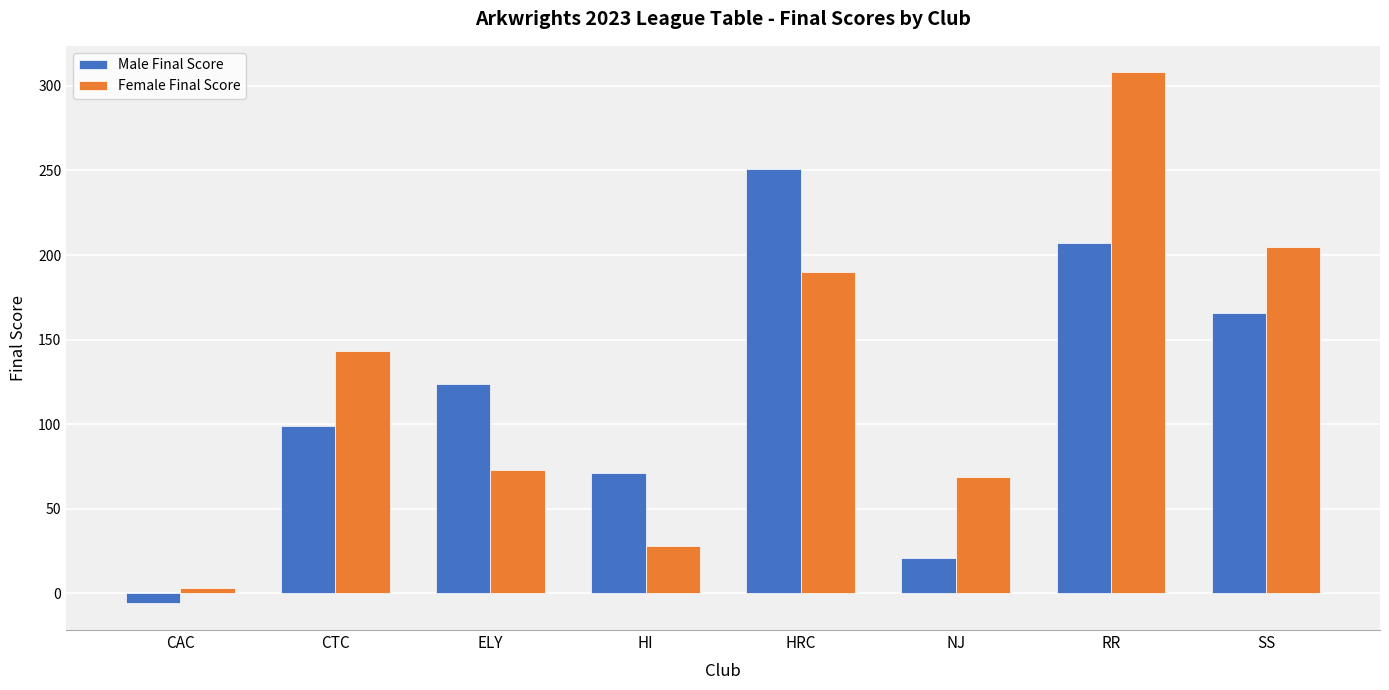

Rank the categories by Female Final Score value from lowest to highest.

CAC, HI, NJ, ELY, CTC, HRC, SS, RR